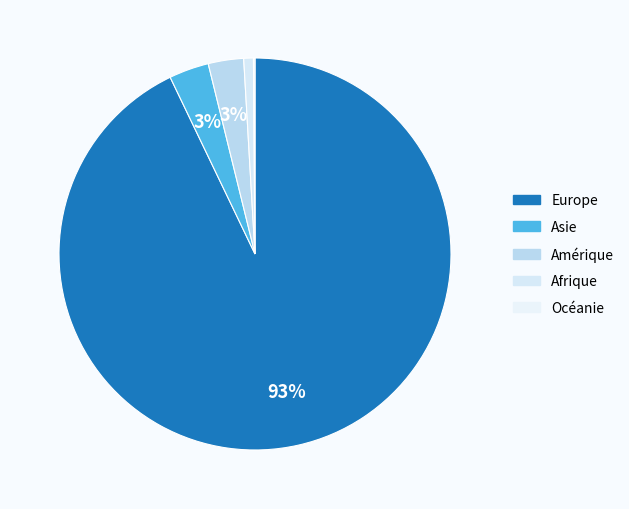

Count the number of slices in the pie.

5